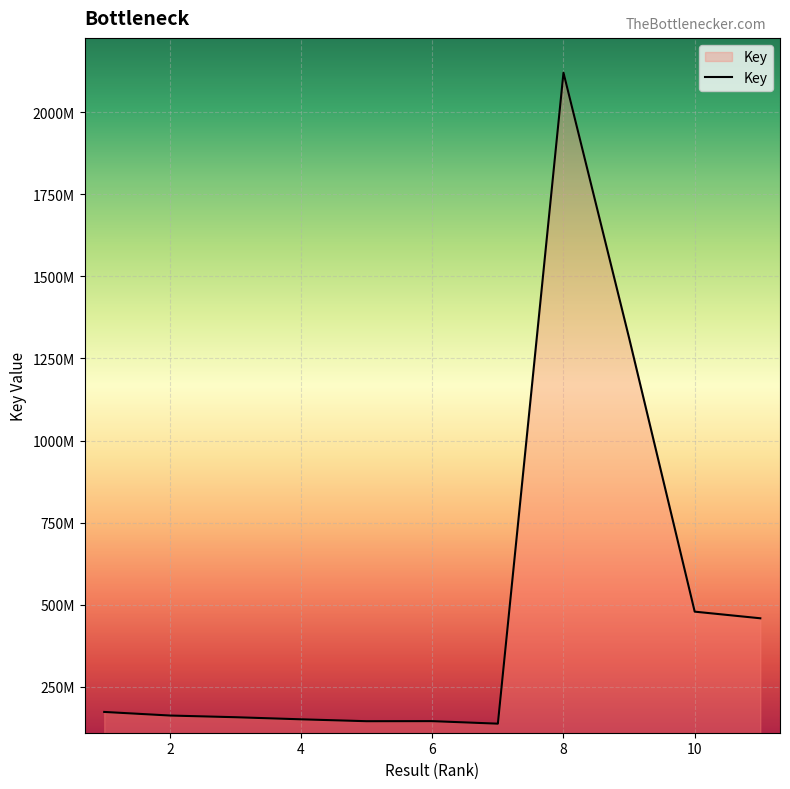

The chart shows a value of 458776416 at 11. True or false?

True